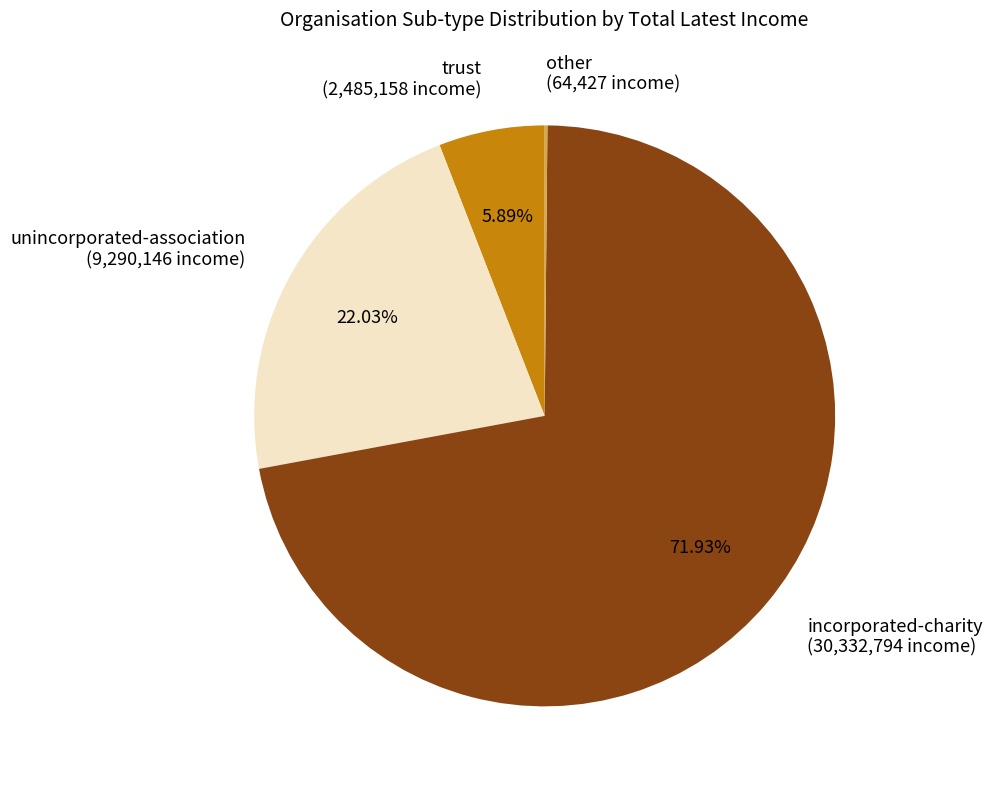

Is there any slice that represents more than half of the pie?

Yes